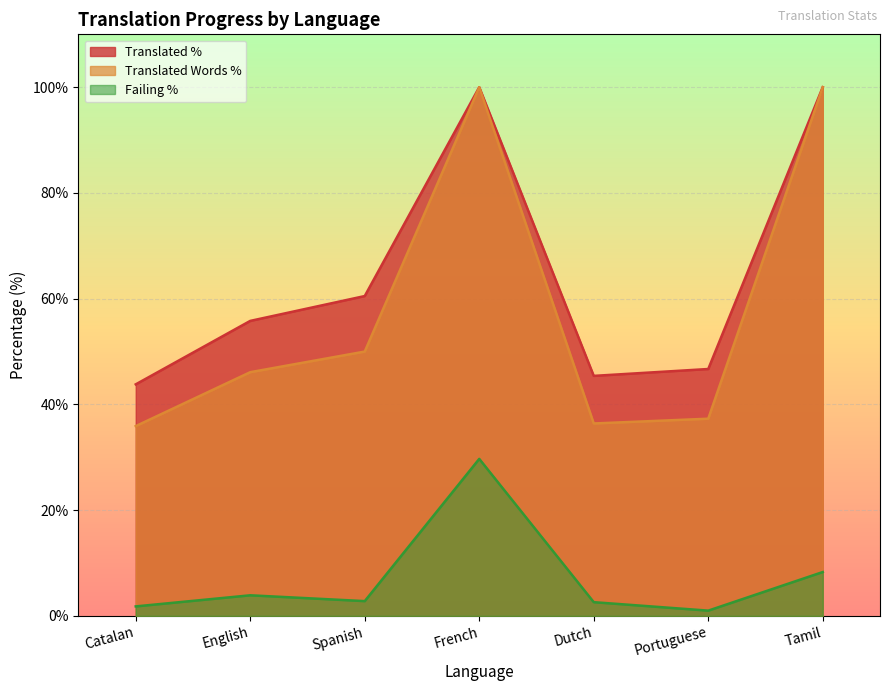

Which series has the largest range (max minus min)?

Translated Words %